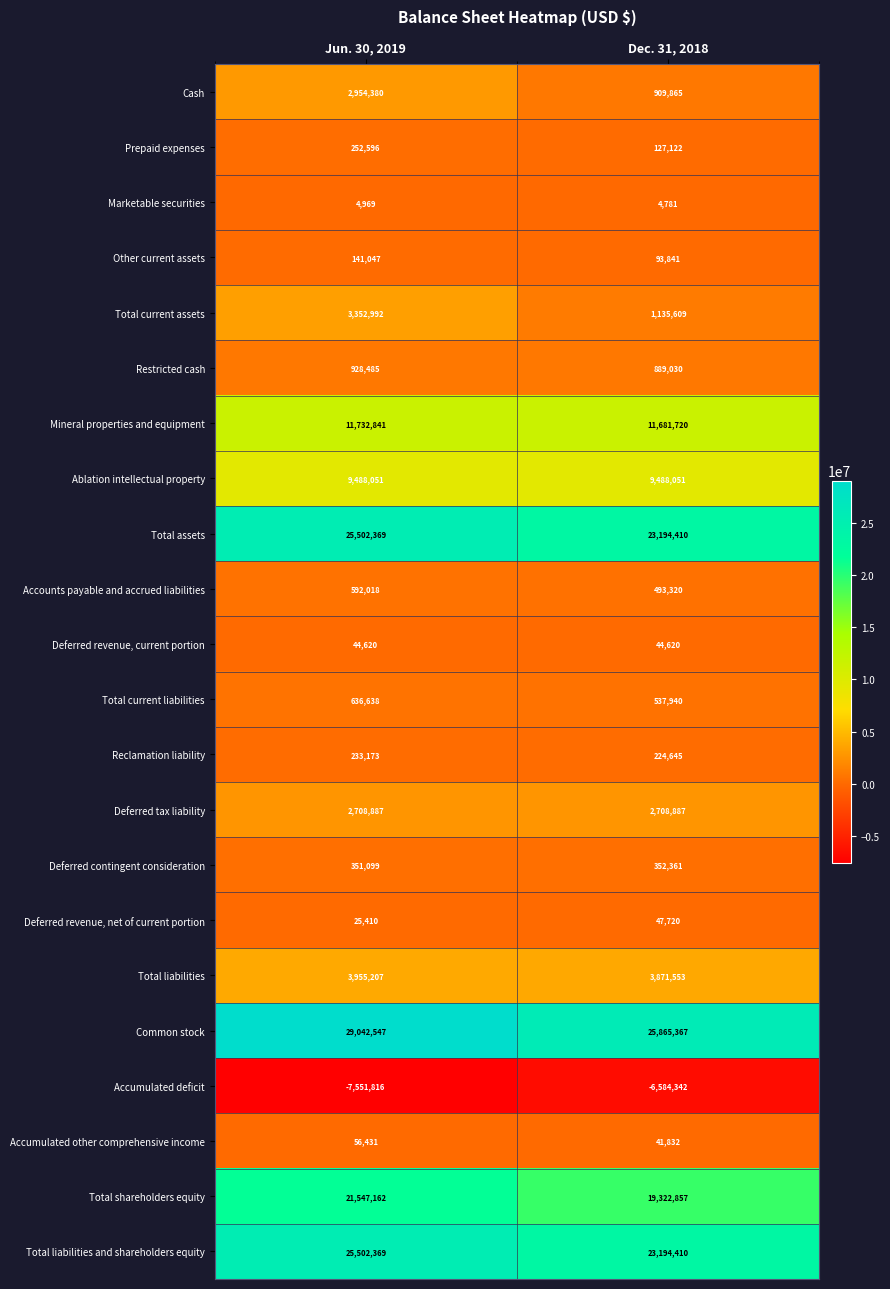

True or false: Deferred revenue, current portion has a value of 44620 at Dec. 31, 2018.

True